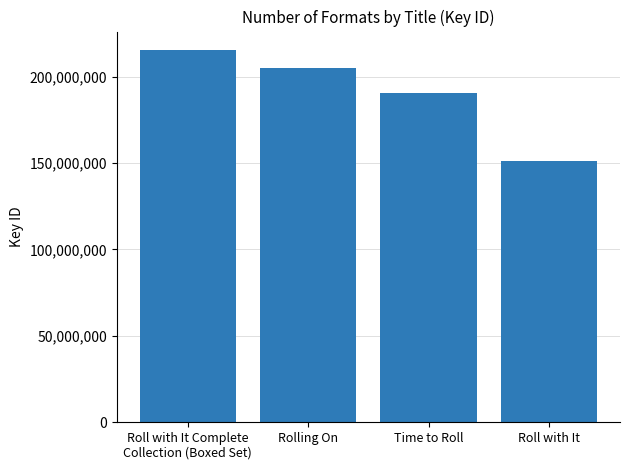

Count the values in the range 190344953 to 215346168.

3